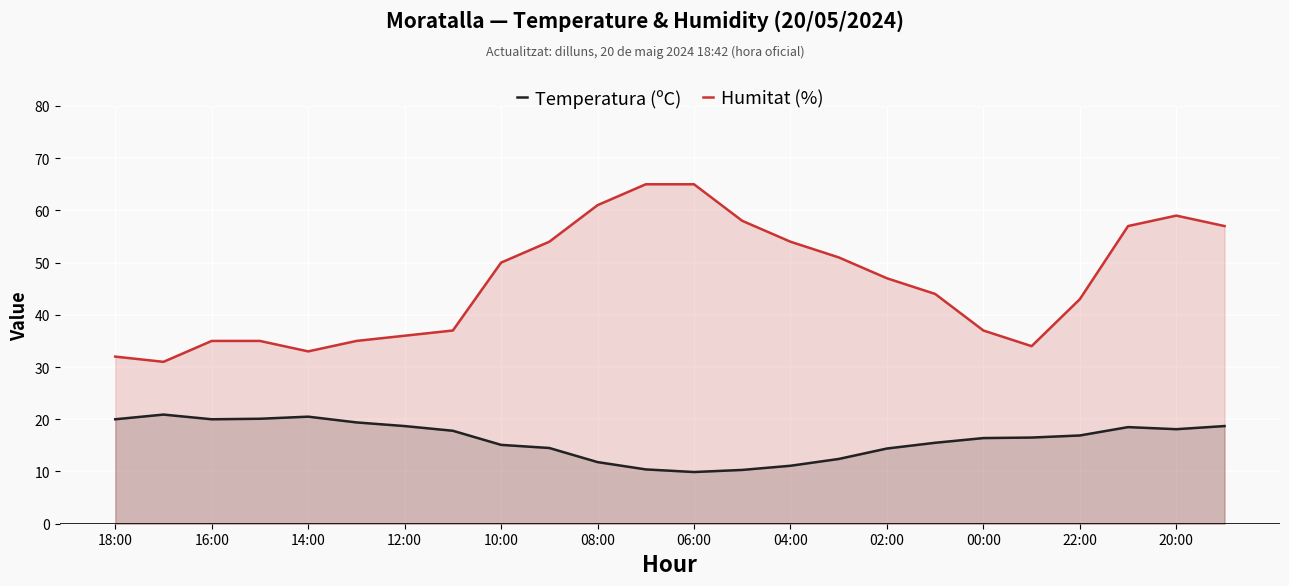

True or false: Humitat (%) and Temperatura (ºC) cross at least once.

False